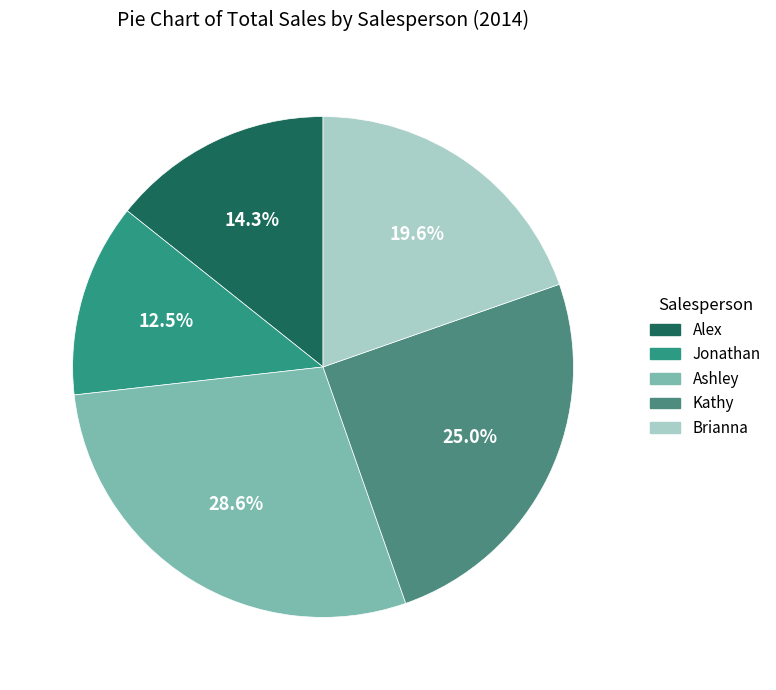

Approximately how many times larger is the value at Alex compared to Ashley?

0.5